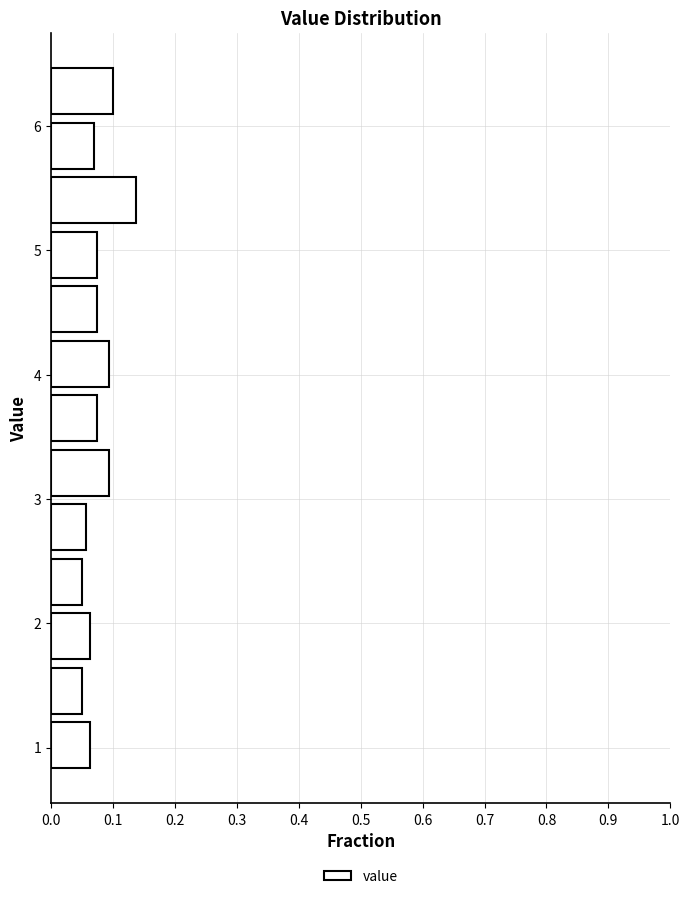

What is the length of the bar covering 1.7 to 2.1 on the y-axis? Neither the bar edges nor the lengths are printed on the chart, so give them approximately, as read against the axes.

0.06